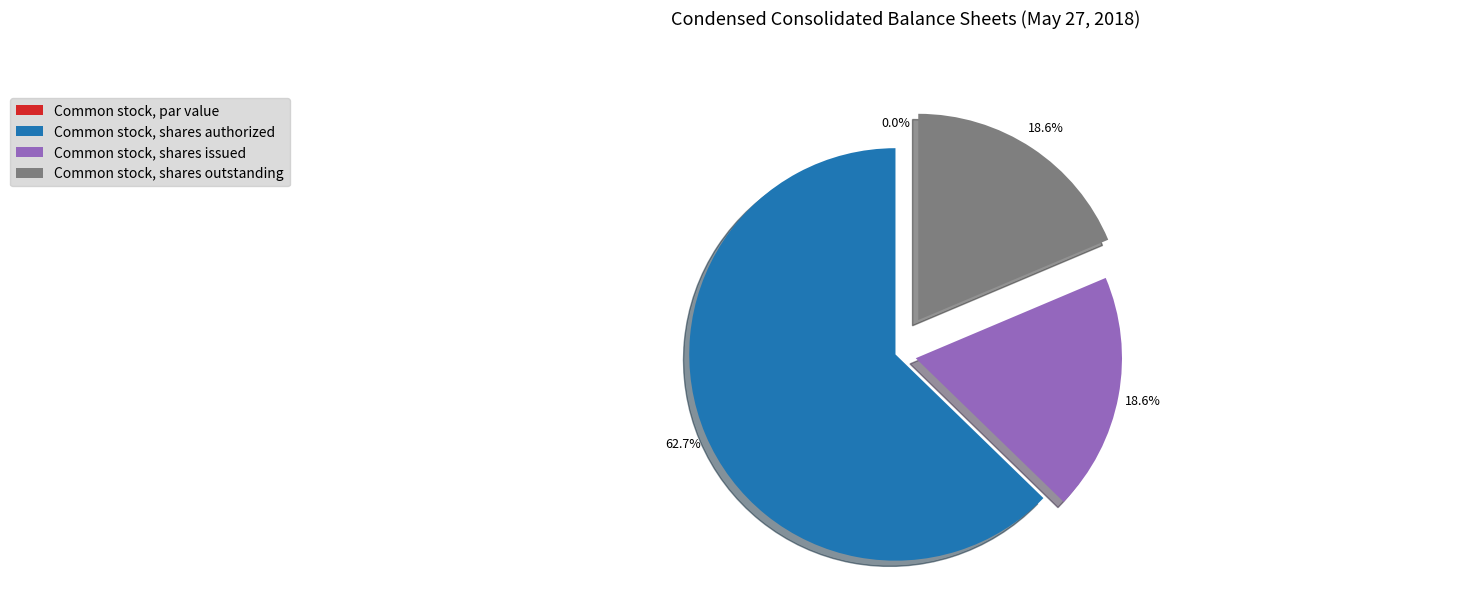

What is the majority slice?

Common stock, shares authorized